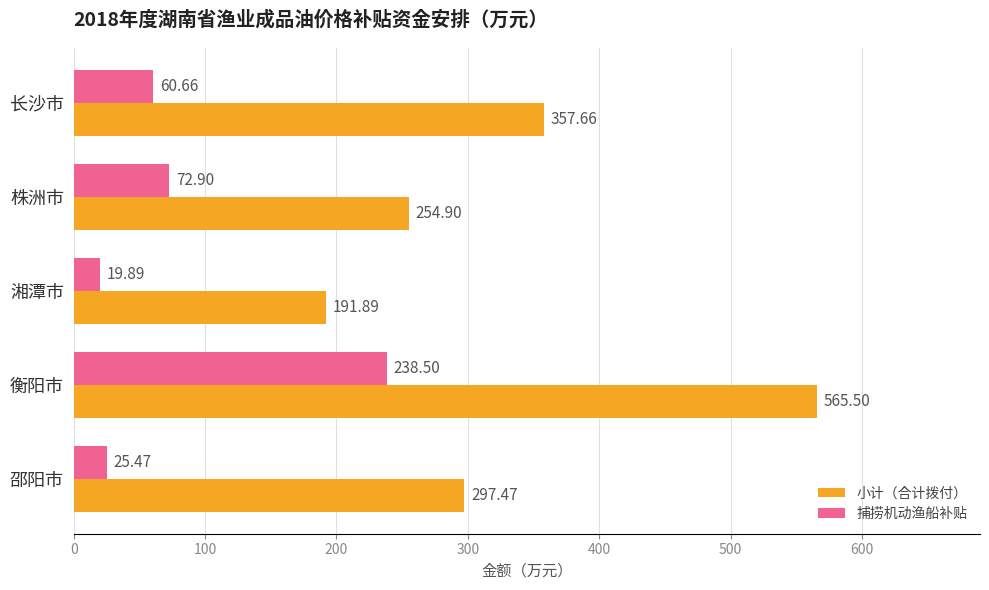

What is the difference between the 捕捞机动渔船补贴 values at 株洲市 and 邵阳市?

47.4